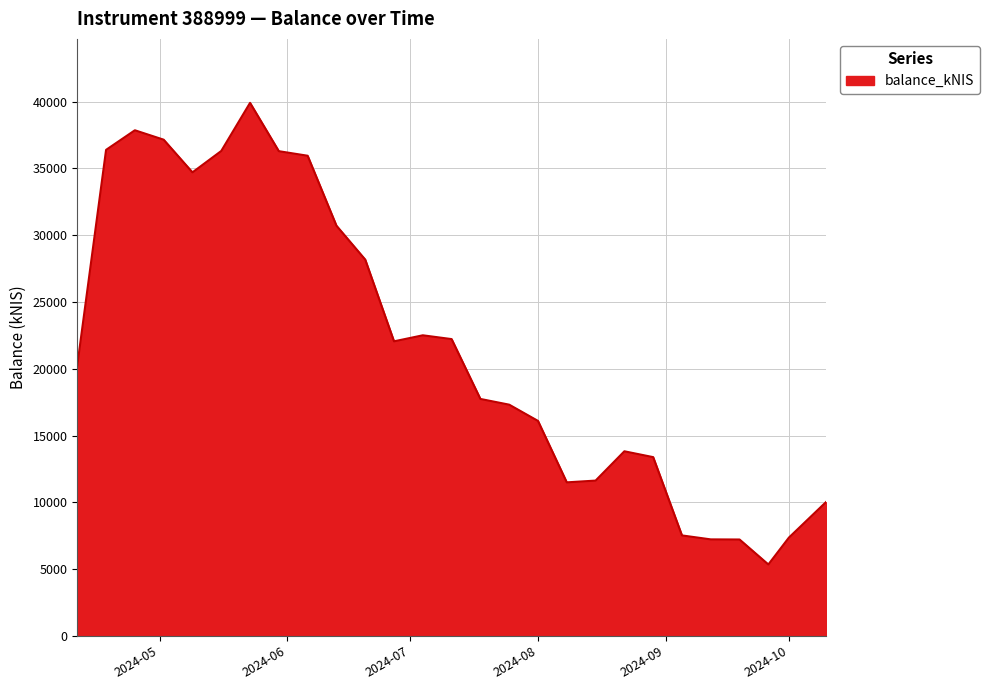

What is the maximum value shown in the chart?

39908.8